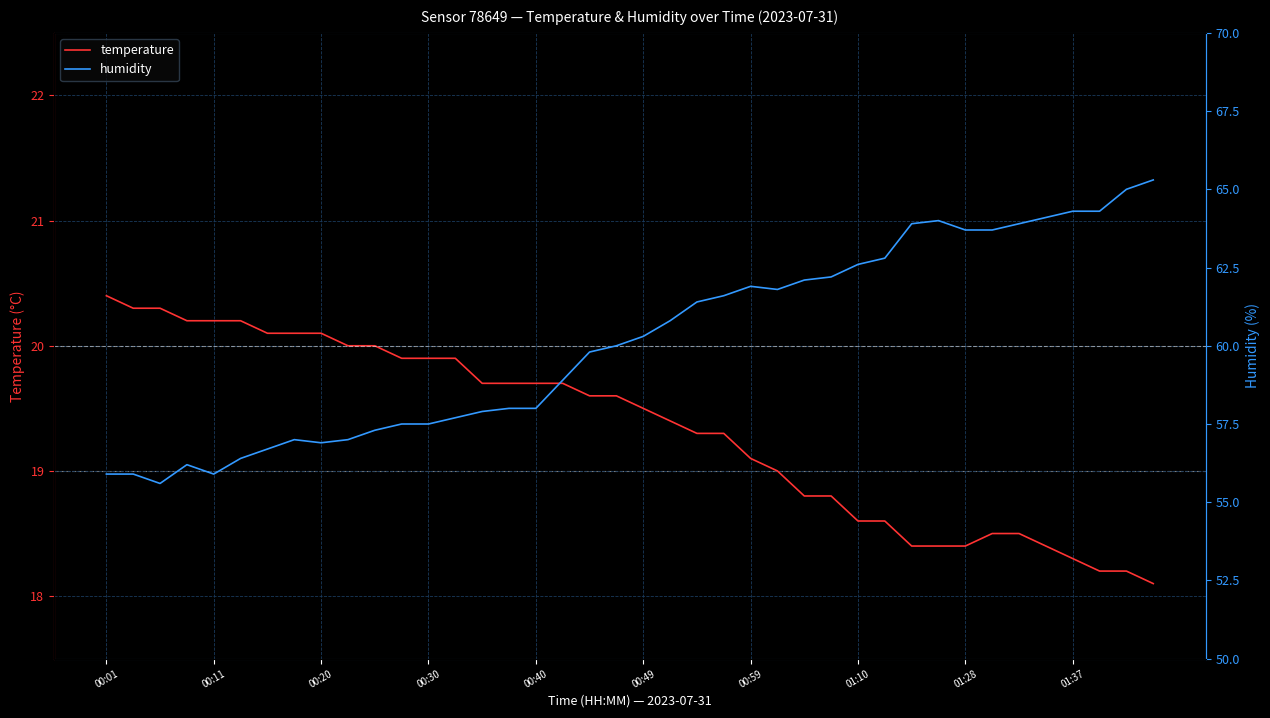

What is the value of the humidity point at the 5th from the left?

55.9